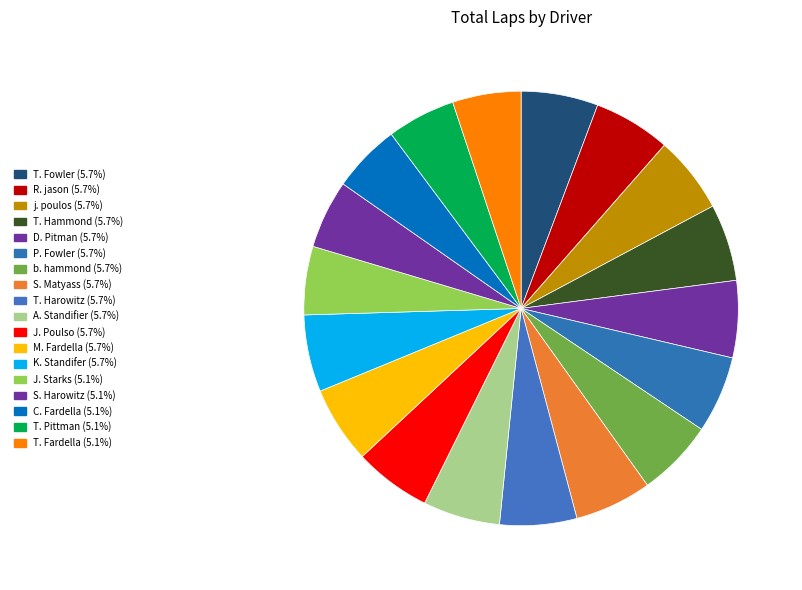

Which category has the biggest portion of the pie?

Thomas Fowler